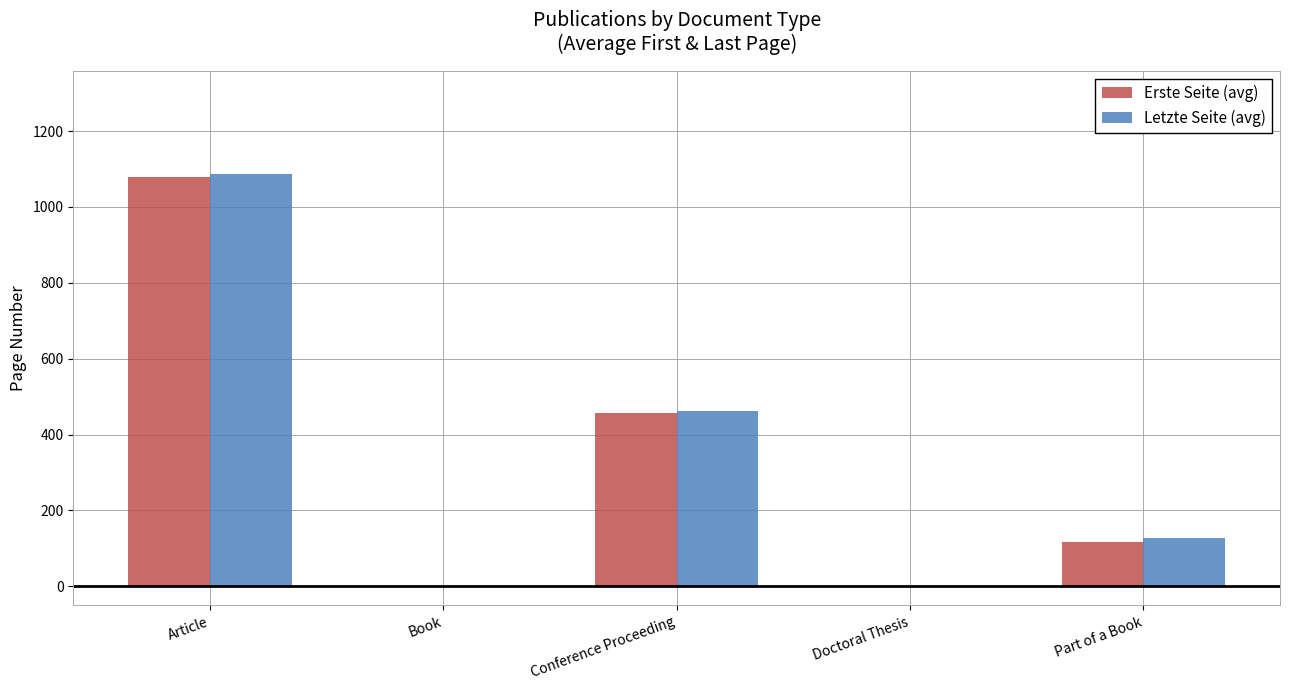

The value of Letzte Seite (avg) at Article is 1086.2. True or false?

True